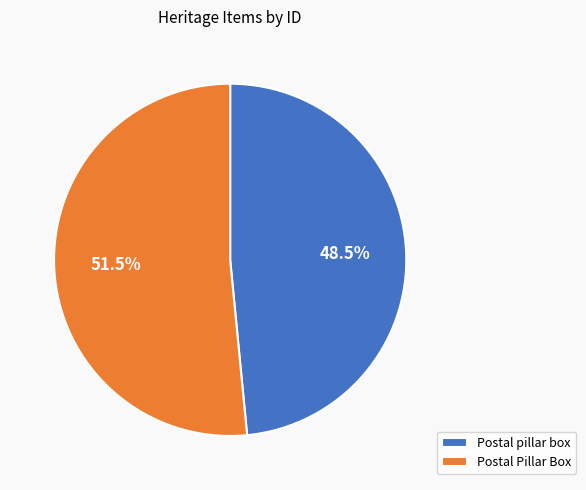

Do Postal pillar box and Postal Pillar Box together represent more than half of the pie?

Yes